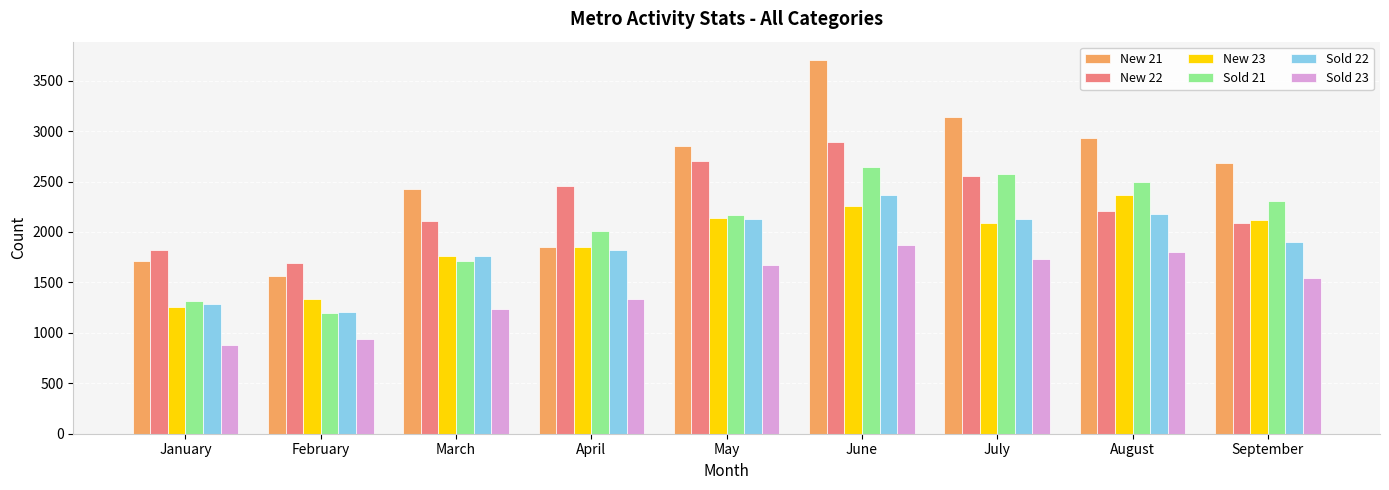

What is the value of the Sold 23 bar at the 8th from the left?

1798